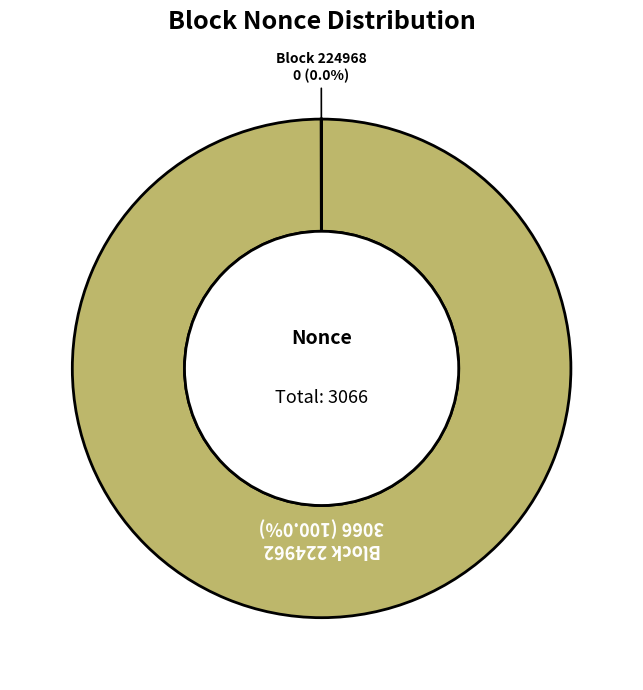

Is there a majority slice in this chart?

Yes